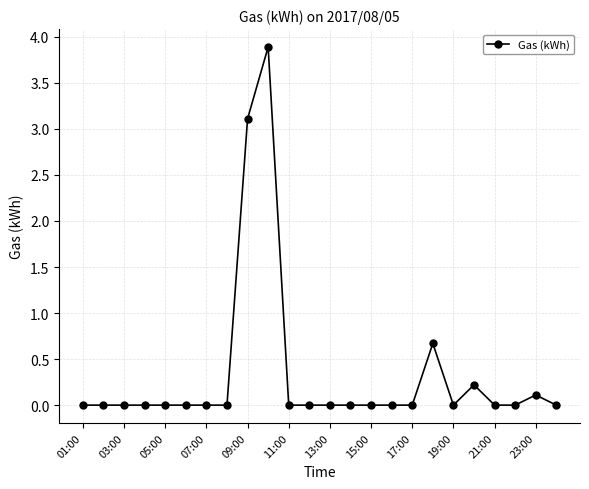

True or false: there are more than 2 points higher than both neighbors.

True